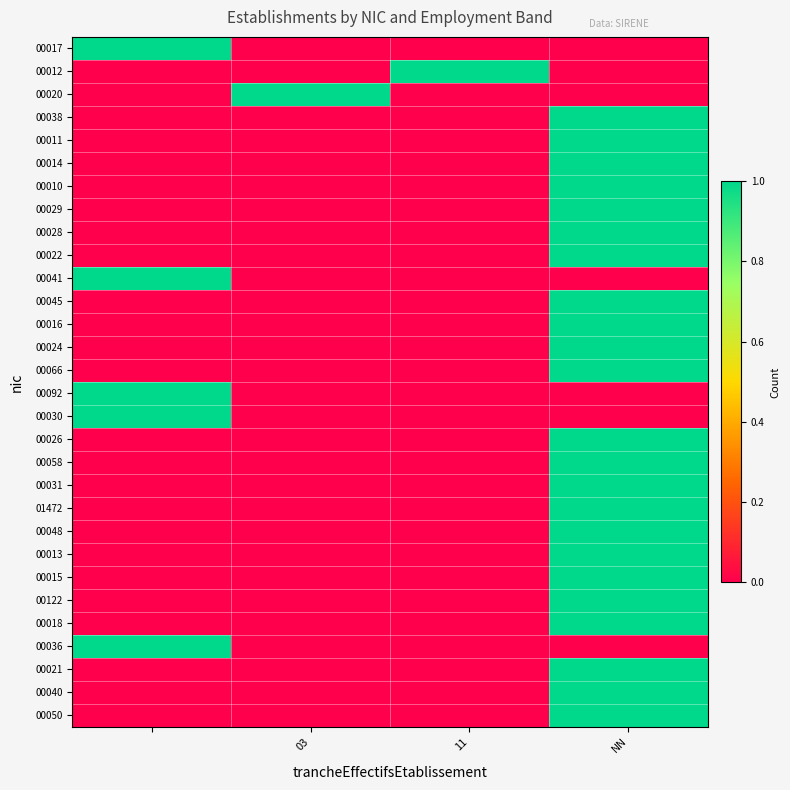

Reading left to right, list all the values displayed in this chart.

00017: 1	0	0	0
00012: 0	0	1	0
00020: 0	1	0	0
00038: 0	0	0	1
00011: 0	0	0	1
00014: 0	0	0	1
00010: 0	0	0	1
00029: 0	0	0	1
00028: 0	0	0	1
00022: 0	0	0	1
00041: 1	0	0	0
00045: 0	0	0	1
00016: 0	0	0	1
00024: 0	0	0	1
00066: 0	0	0	1
00092: 1	0	0	0
00030: 1	0	0	0
00026: 0	0	0	1
00058: 0	0	0	1
00031: 0	0	0	1
01472: 0	0	0	1
00048: 0	0	0	1
00013: 0	0	0	1
00015: 0	0	0	1
00122: 0	0	0	1
00018: 0	0	0	1
00036: 1	0	0	0
00021: 0	0	0	1
00040: 0	0	0	1
00050: 0	0	0	1